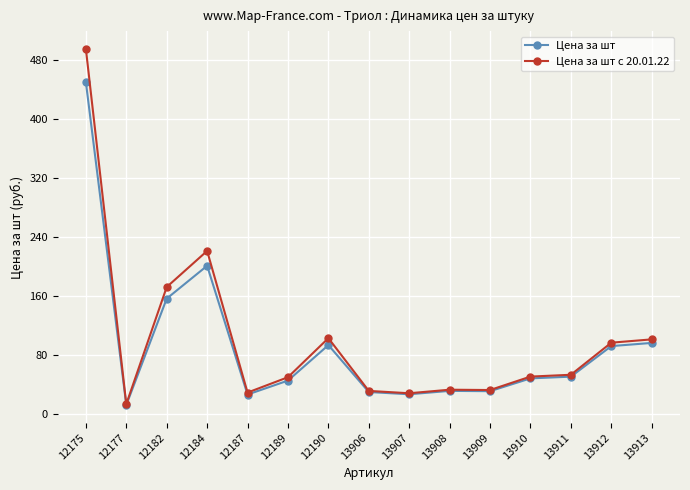

The Цена за шт с 20.01.22 series shows 36.3 at 13912. True or false?

False